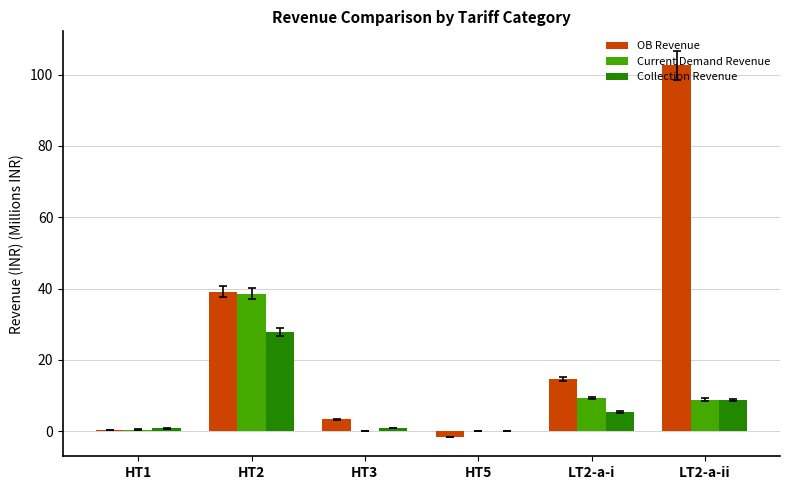

What is the greatest value displayed?

102.6